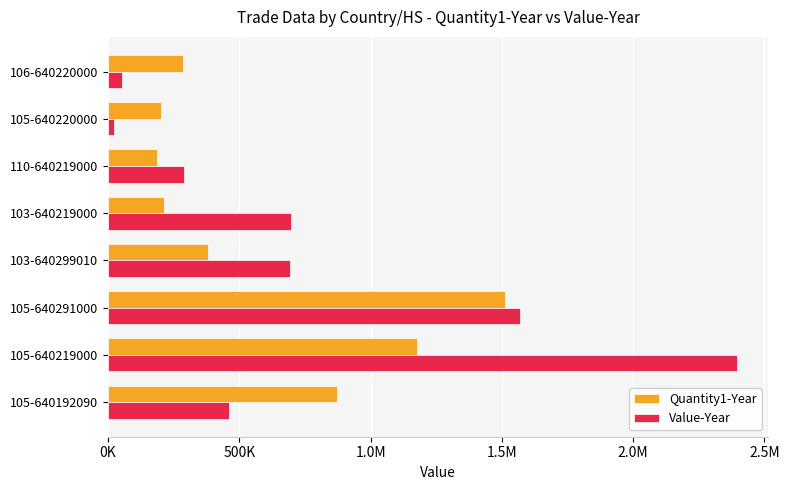

What are all the series names shown in the legend?

Quantity1-Year, Value-Year